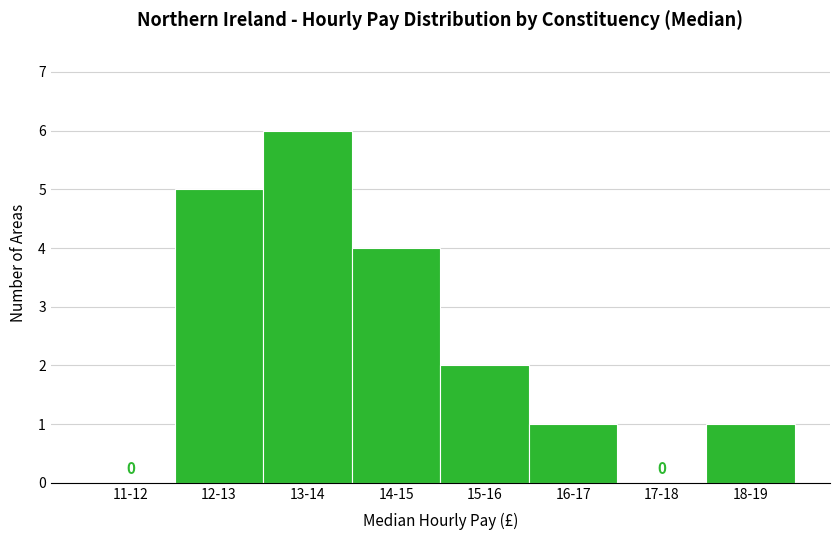

Reading right to left, transcribe all the data shown in this chart.

18-19=1	17-18=0	16-17=1	15-16=2	14-15=4	13-14=6	12-13=5	11-12=0